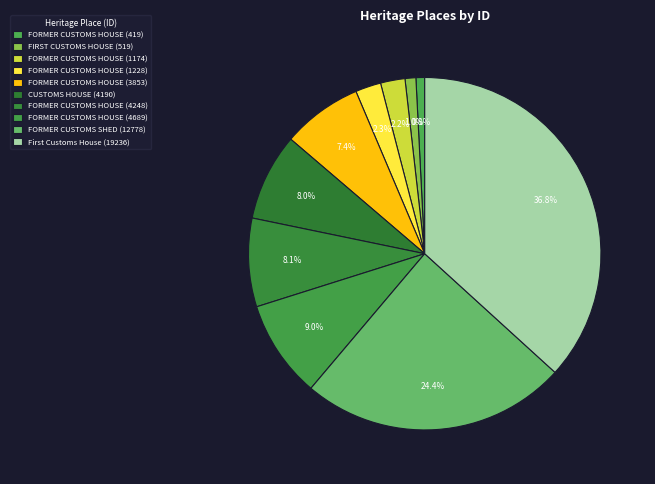

To the nearest percent, what is the average slice percentage?

10%